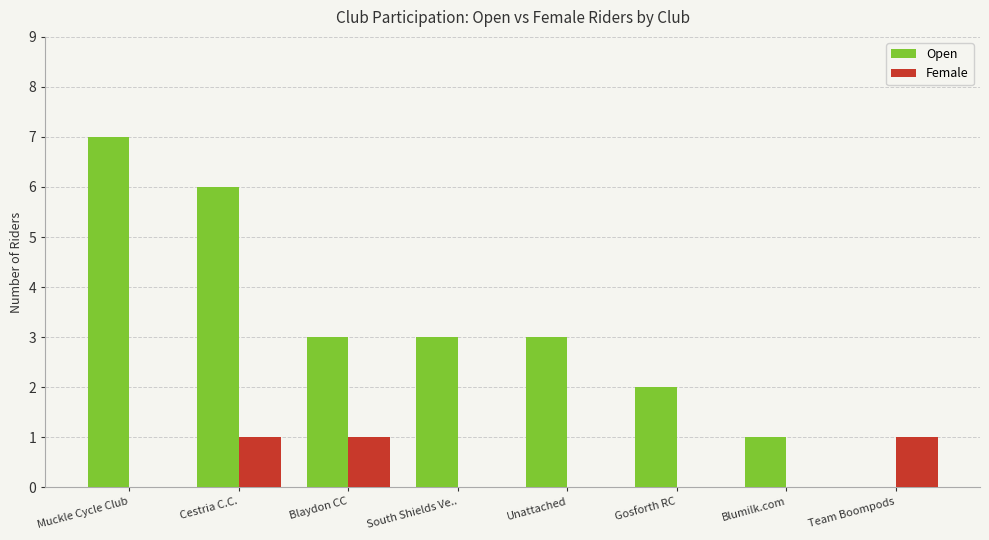

Between Cestria C.C. and North Tyneside R.., which series saw the biggest shift?

Open